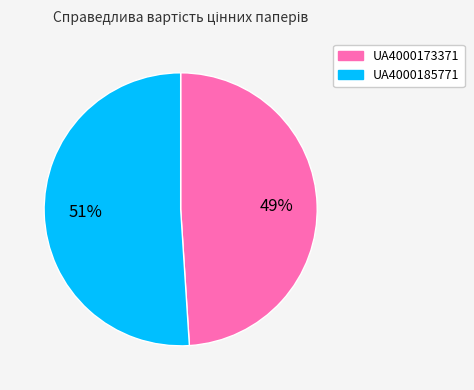

Is the sum of UA4000173371 and UA4000185771 greater than half?

Yes